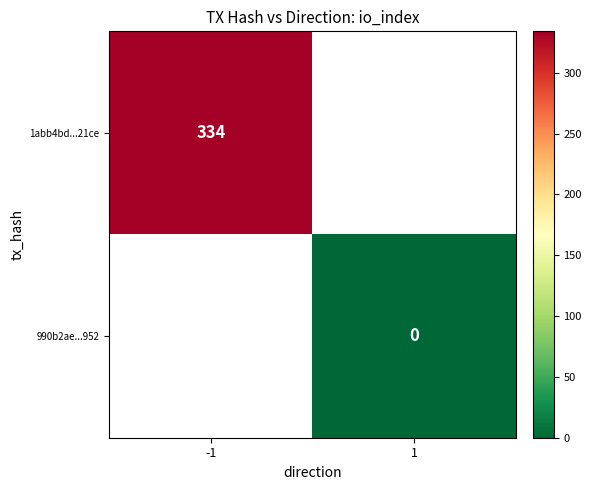

The 1abb4bd...21ce series shows 526 at -1. True or false?

False